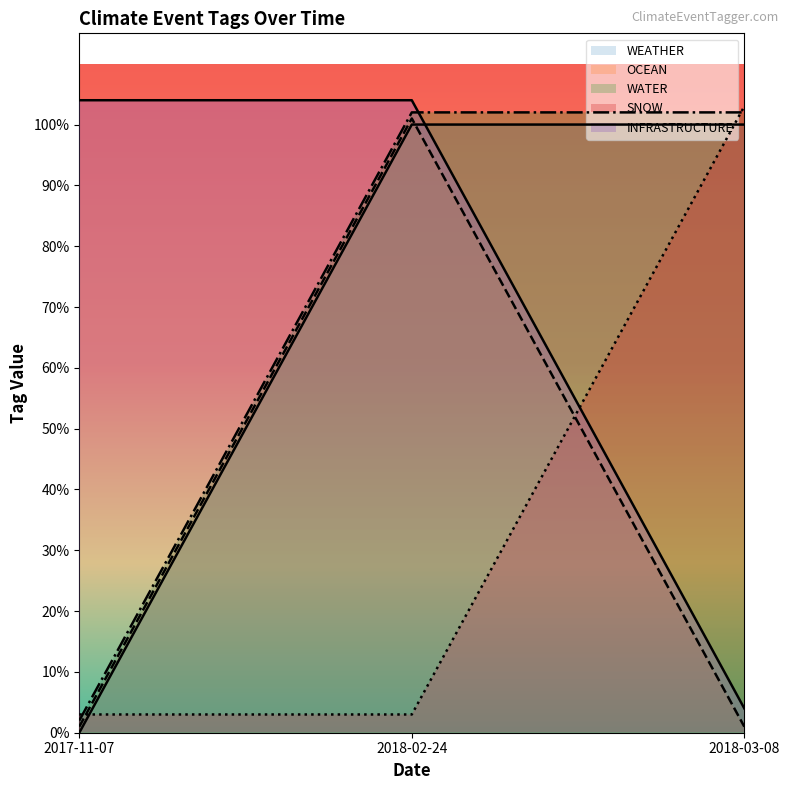

Which series changed the most between 2017-11-07 and 2018-02-24?

WEATHER